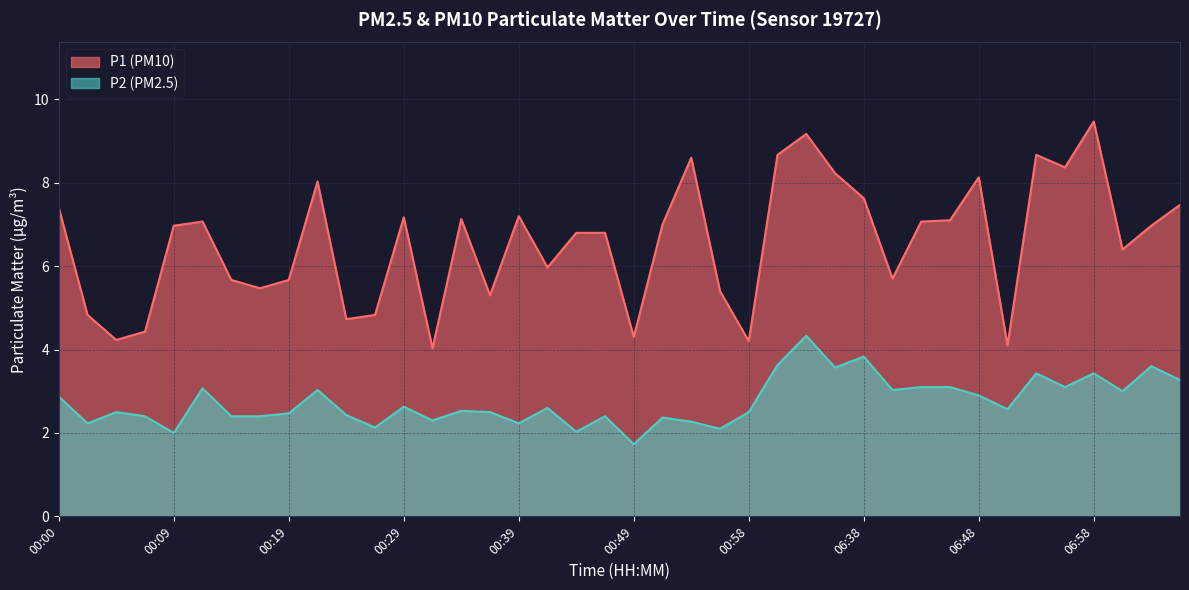

Does the chart display data point markers on the line(s)?

No